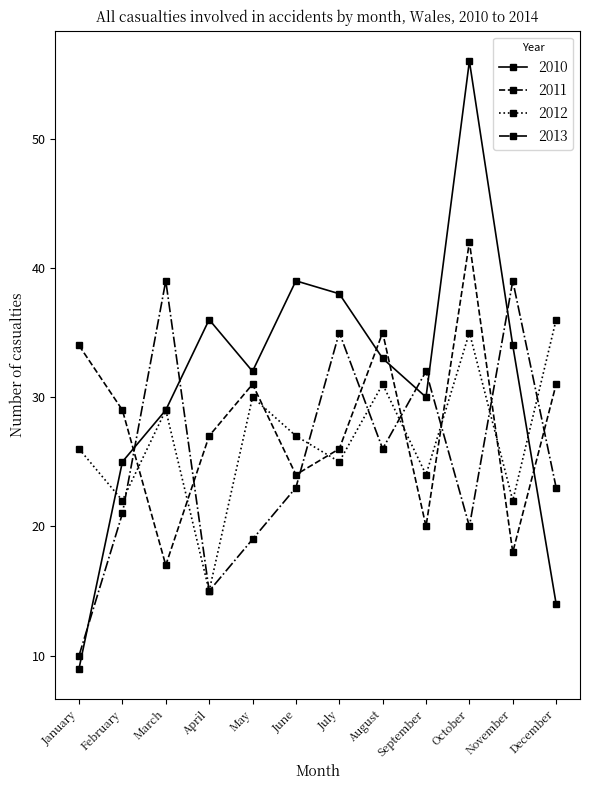

Rank the series by their average value, from highest to lowest.

2010, 2011, 2012, 2013